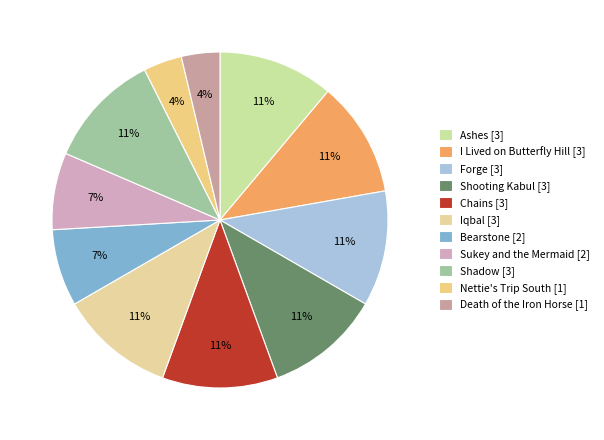

Rank the categories by value from lowest to highest.

Nettie's Trip South, Death of the Iron Horse, Bearstone, Sukey and the Mermaid, Ashes, I Lived on Butterfly Hill, Forge, Shooting Kabul, Chains, Iqbal, Shadow